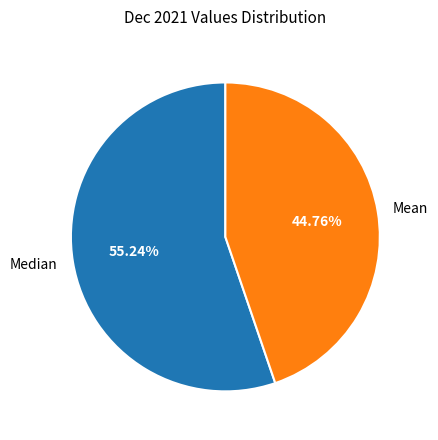

How many segments does this pie chart have?

2